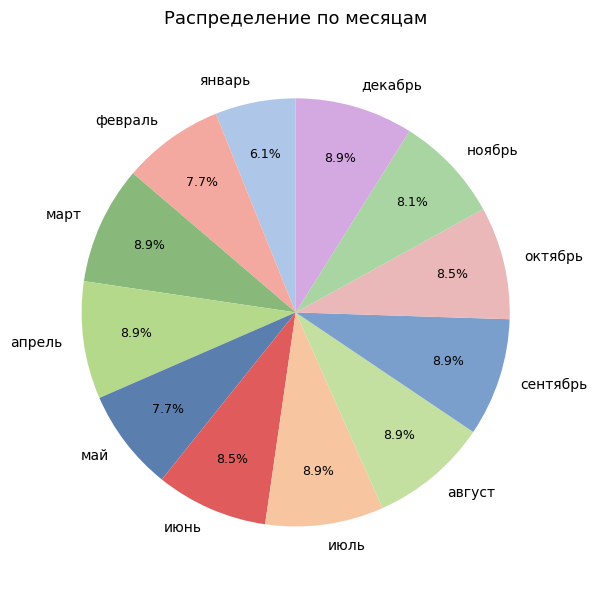

Which slice is the smallest?

январь